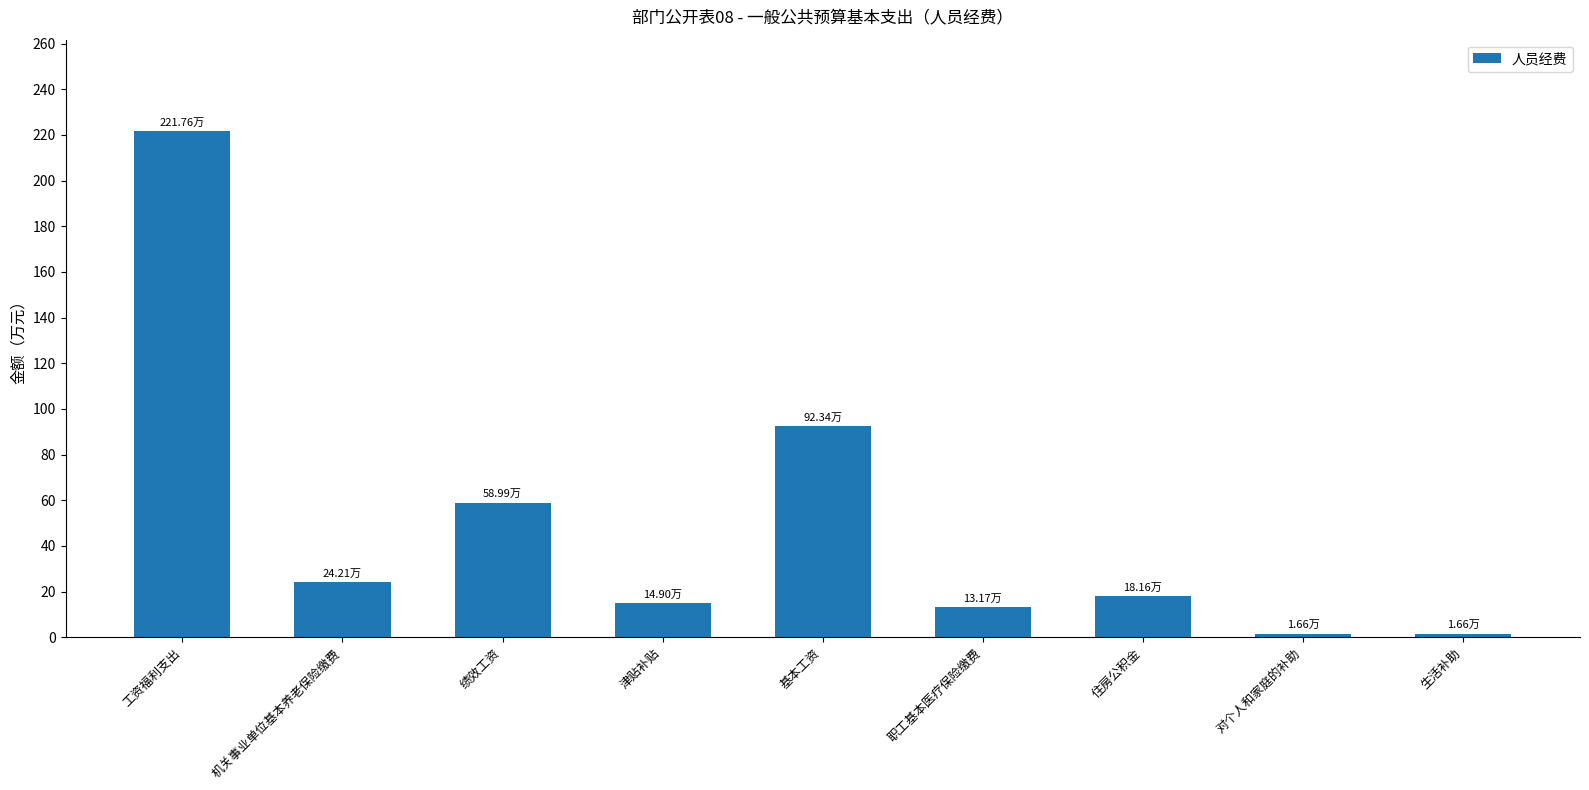

What is the smallest value displayed?

1.7